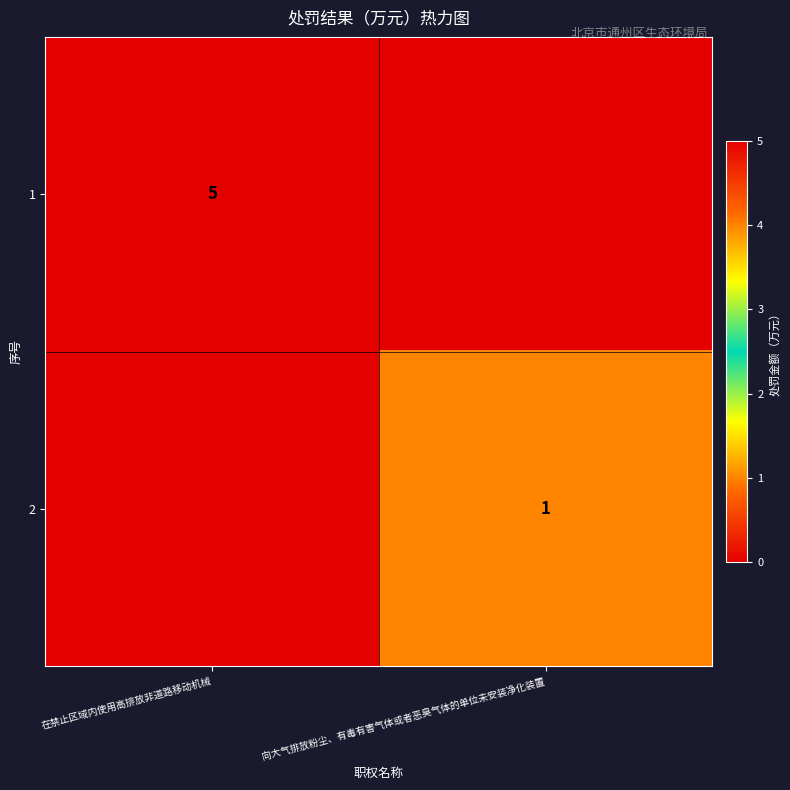

The 1 series shows 2 at 在禁止区域内使用高排放非道路移动机械. True or false?

False